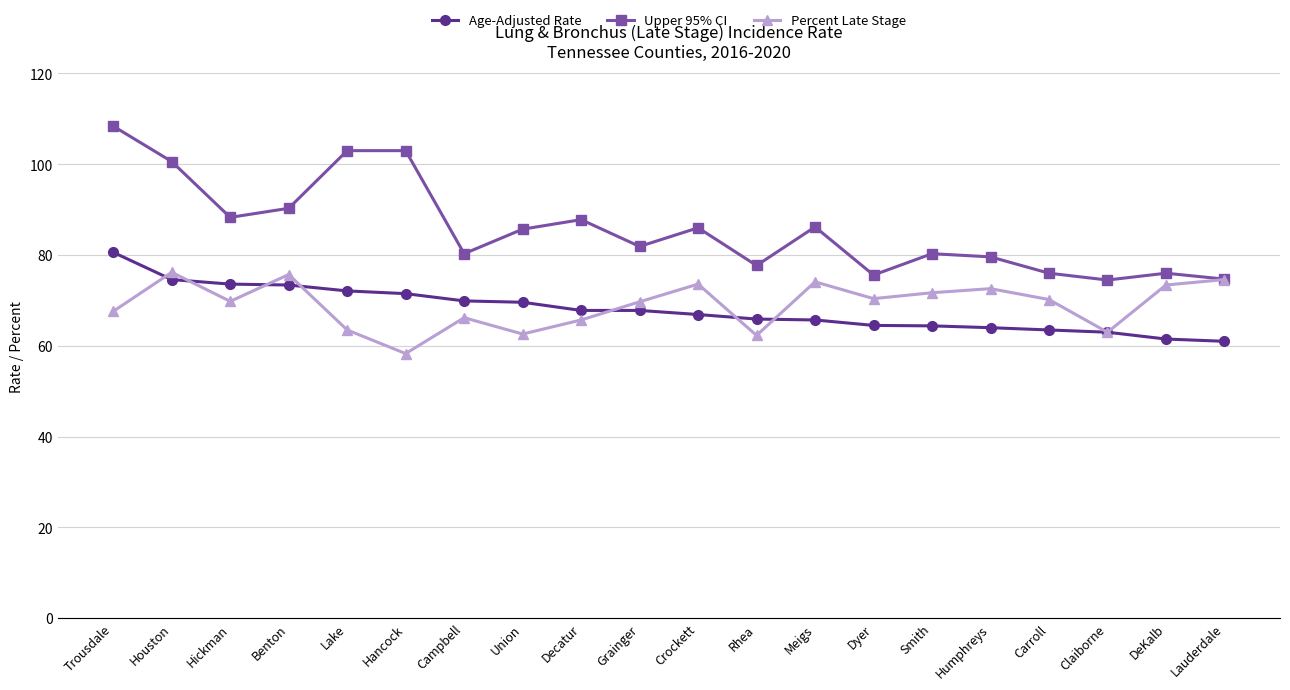

What is the value of the Age-Adjusted Rate point at the 19th from the left?

61.5